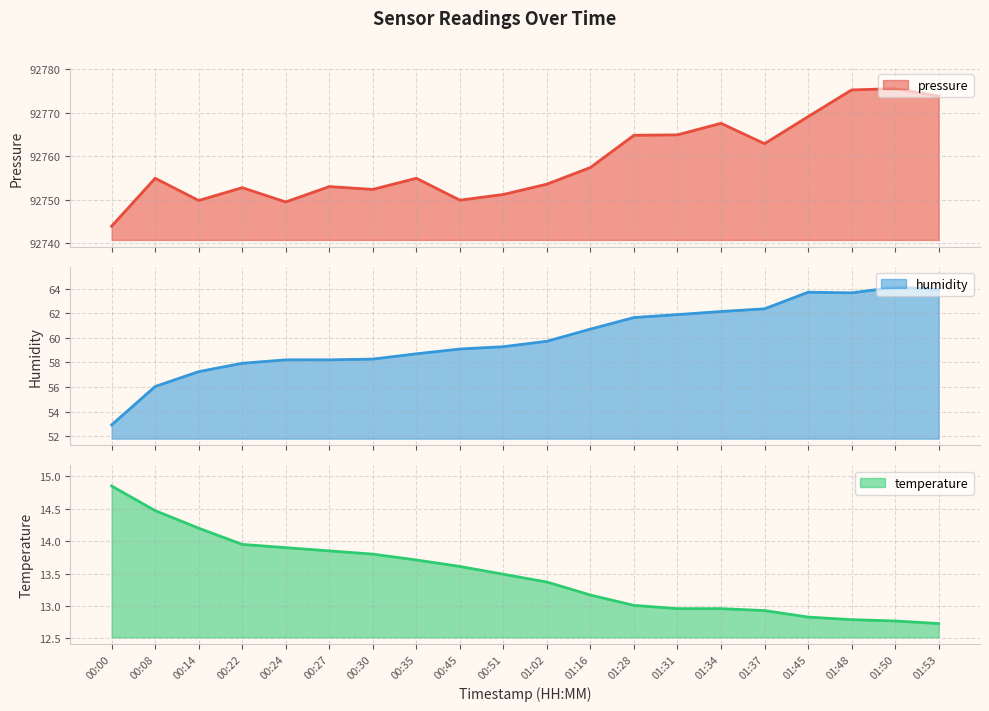

Which series changed the most between 00:27 and 01:02?

humidity